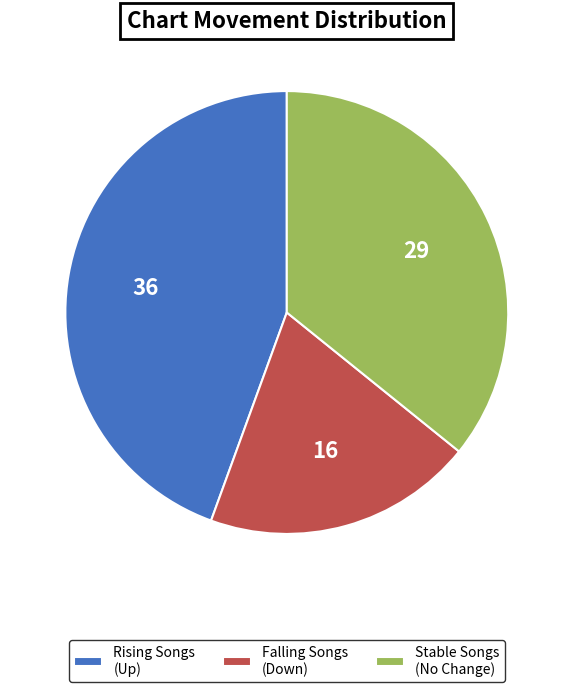

Which category has the smallest portion of the pie?

Falling Songs (Down)